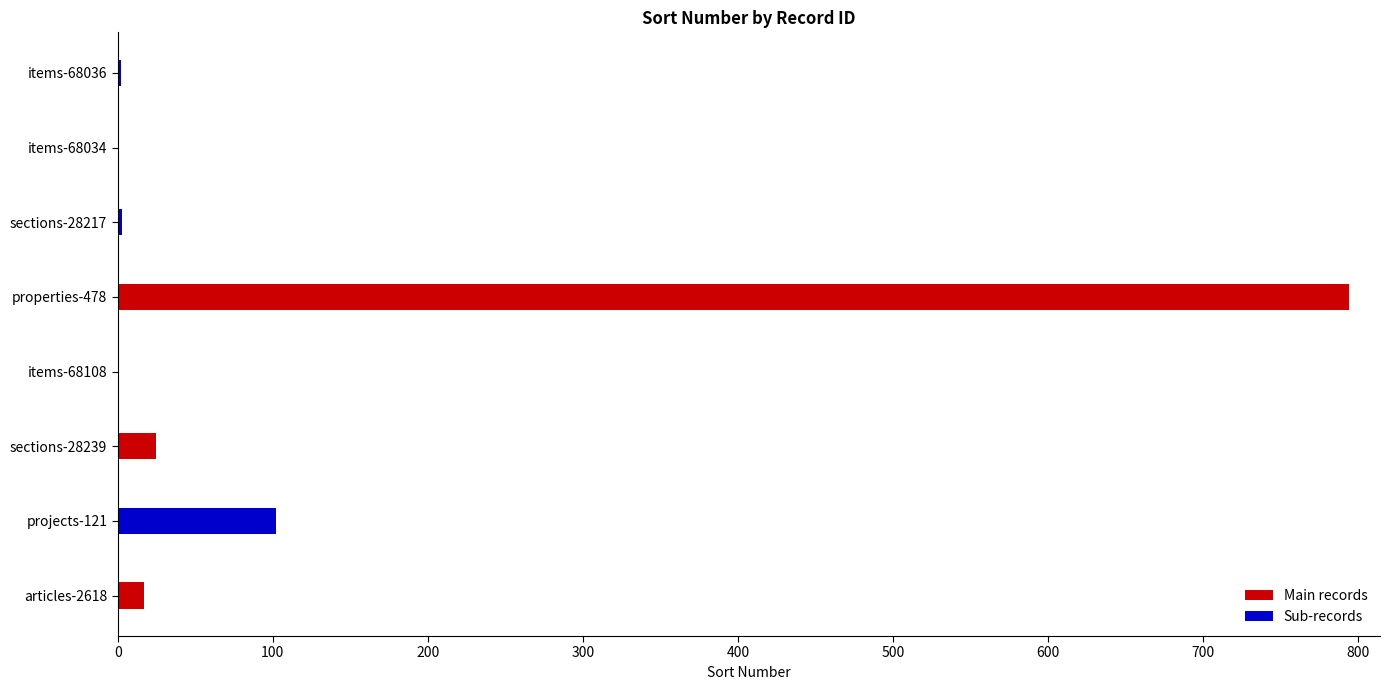

How many bars are there in total?

16